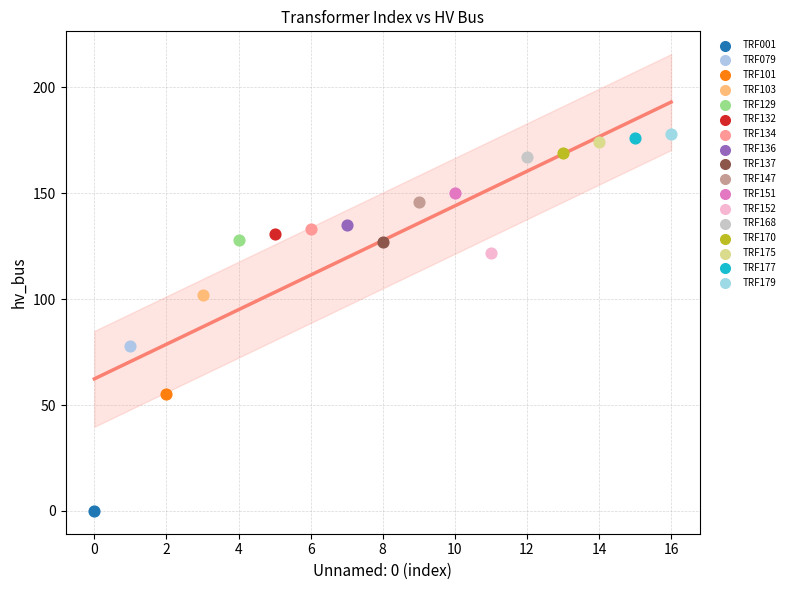

What are all the series names shown in the legend?

TRF001, TRF079, TRF101, TRF103, TRF129, TRF132, TRF134, TRF136, TRF137, TRF147, TRF151, TRF152, TRF168, TRF170, TRF175, TRF177, TRF179